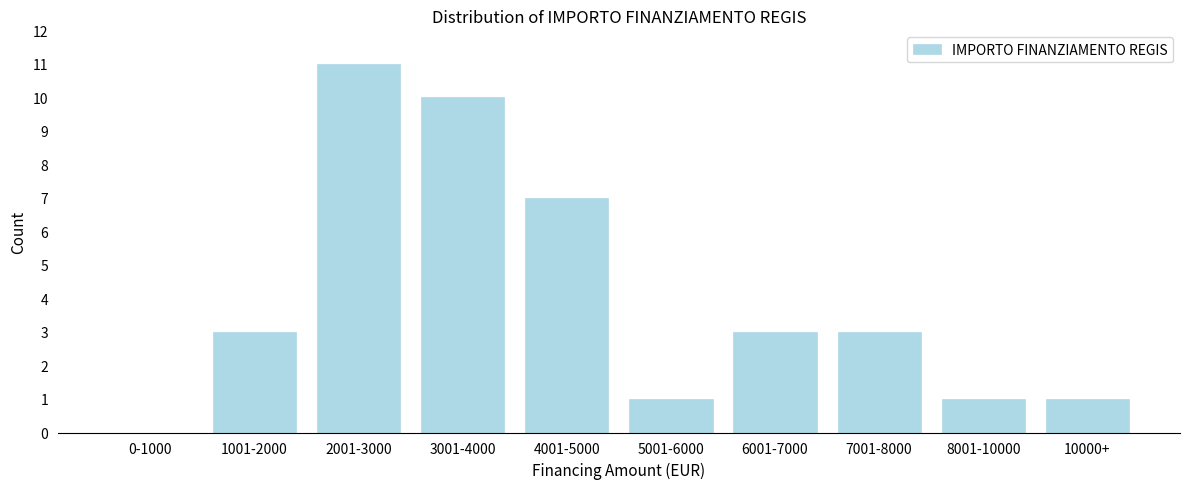

Reading left to right, list all the values displayed in this chart.

0-1000=0	1001-2000=3	2001-3000=11	3001-4000=10	4001-5000=7	5001-6000=1	6001-7000=3	7001-8000=3	8001-10000=1	10000+=1